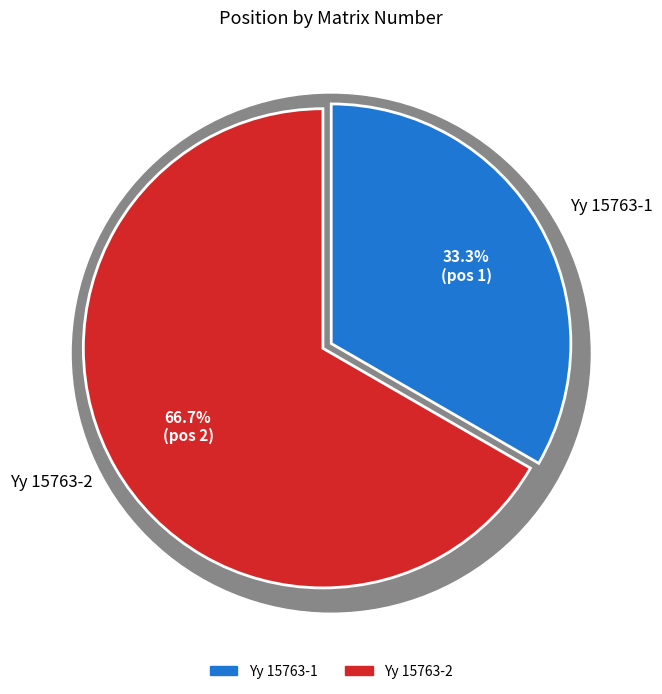

To the nearest percent, what is the average slice percentage?

50%